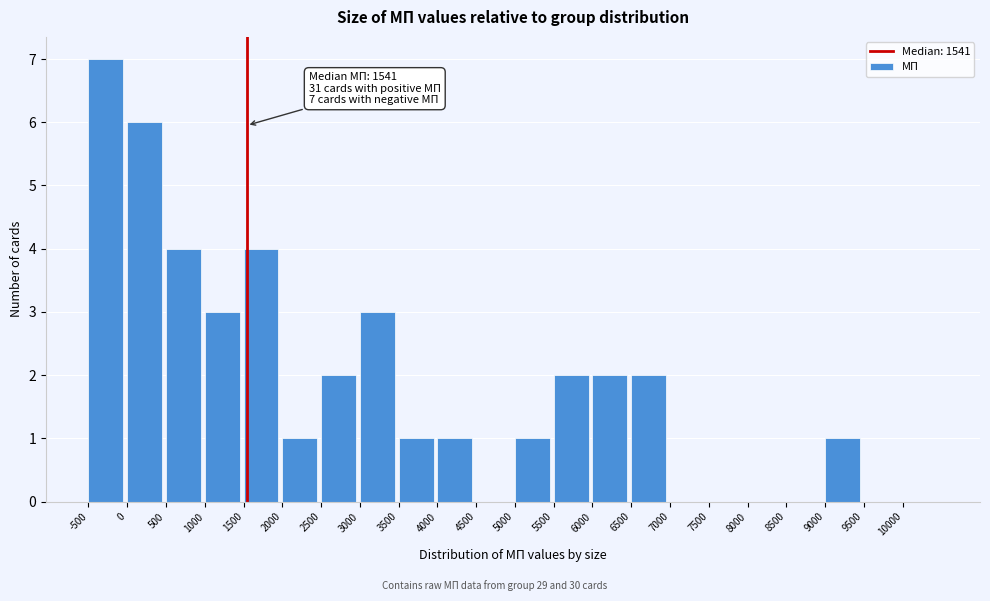

Over which range of the x-axis is the bar tallest?

-500 to 0